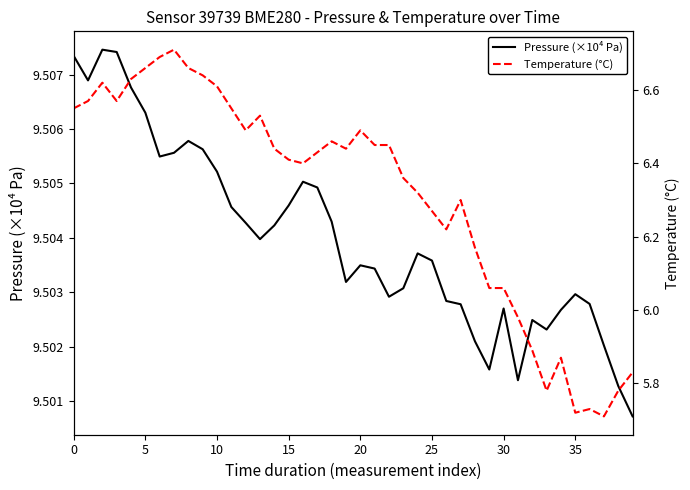

How many interior local valleys does the Temperature (°C) series have?

8